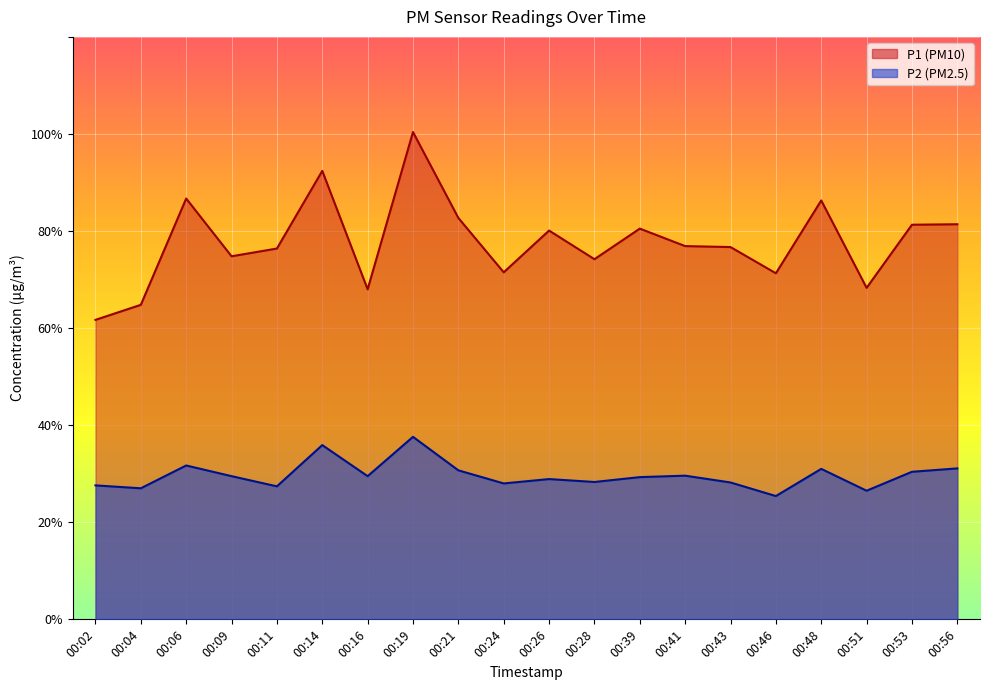

Which series has the largest total across all categories?

P1